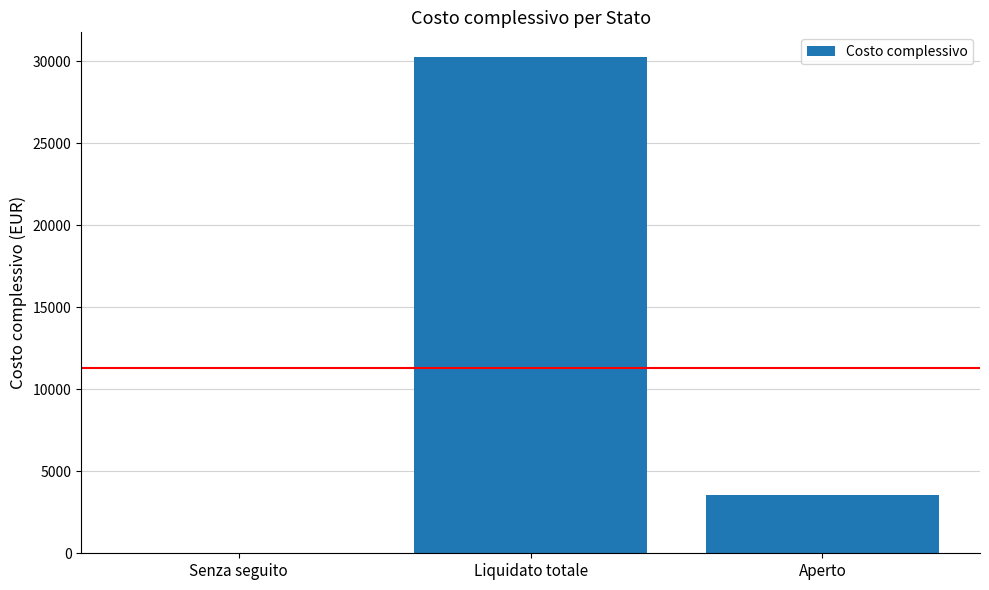

Reading right to left, transcribe all the data shown in this chart.

3550	30245	0